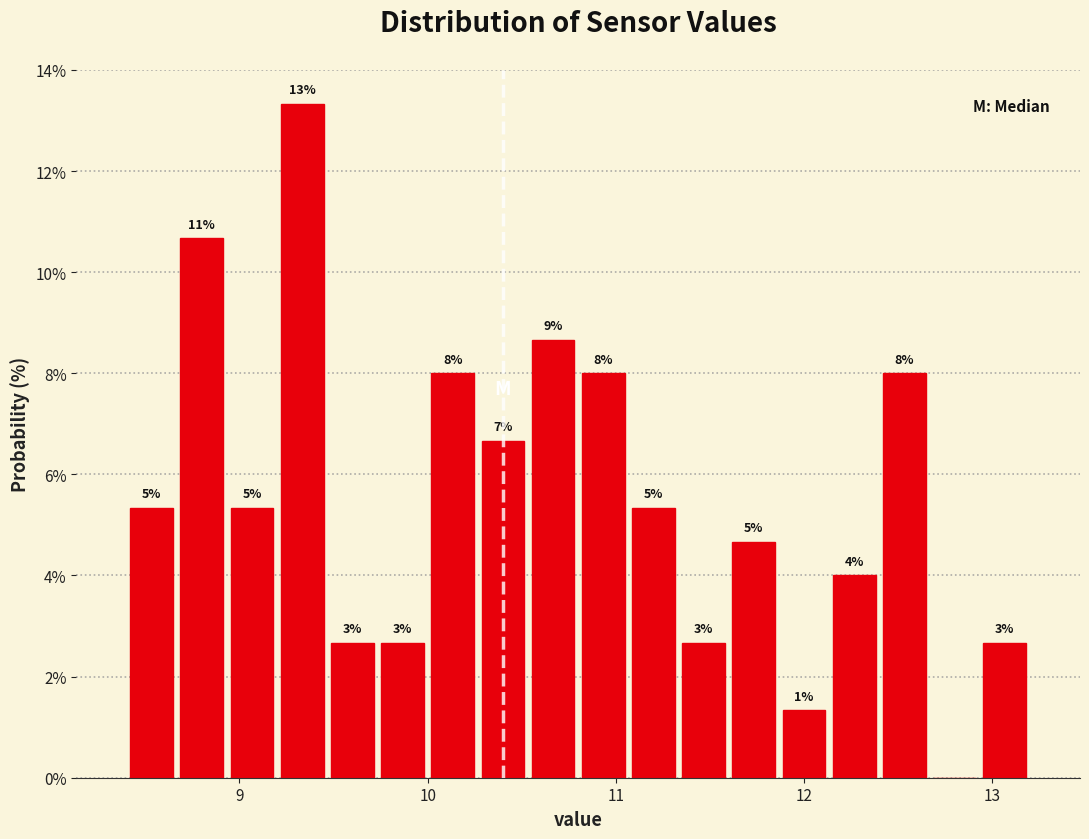

Around what value on the x-axis is the tallest bar? Give the approximate position of its centre, as read against the axis.

9.3